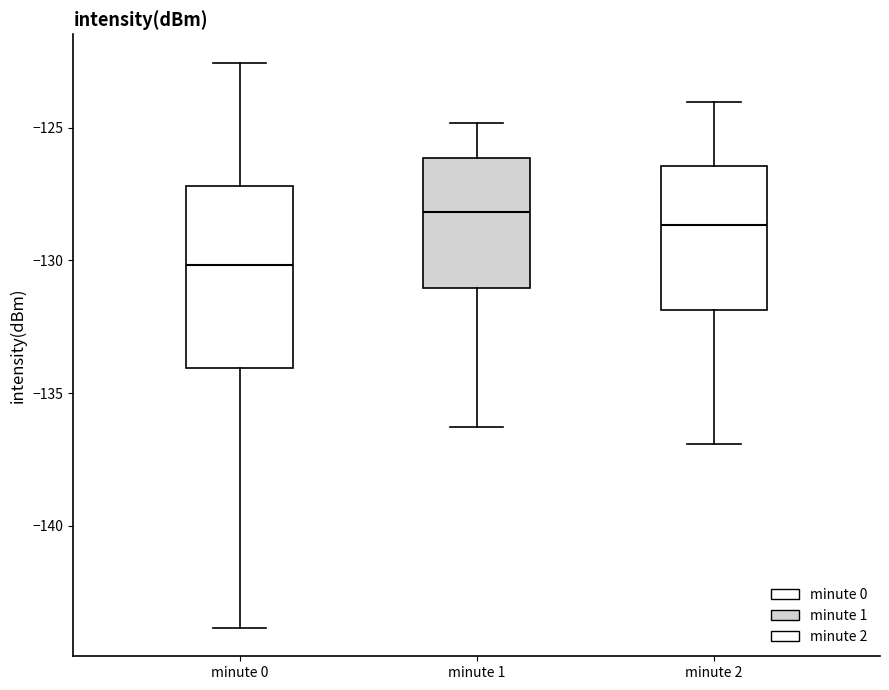

Which box is the tallest, from its lower edge to its upper edge?

minute 0